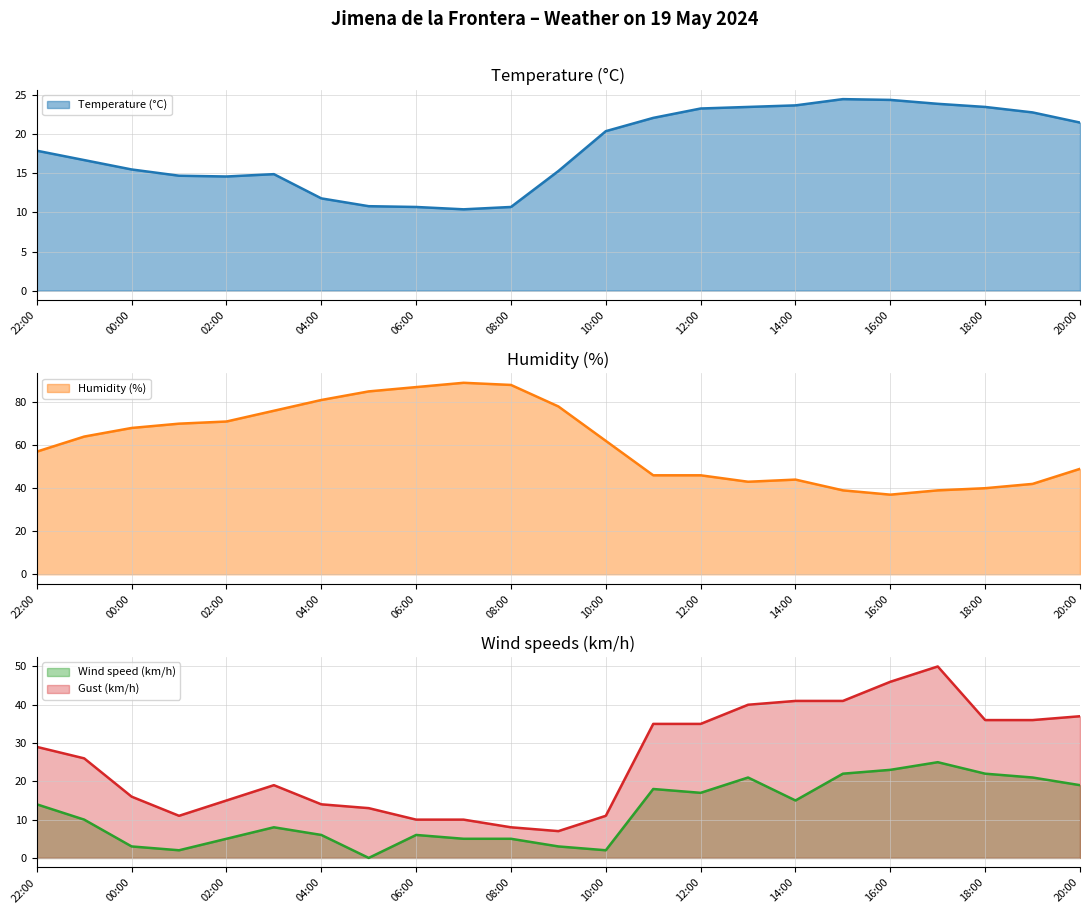

Reading left to right, transcribe all the data shown in this chart.

Temperature (°C): 22:00=17.9	23:00=16.7	00:00=15.5	01:00=14.7	02:00=14.6	03:00=14.9	04:00=11.8	05:00=10.8	06:00=10.7	07:00=10.4	08:00=10.7	09:00=15.3	10:00=20.4	11:00=22.1	12:00=23.3	13:00=23.5	14:00=23.7	15:00=24.5	16:00=24.4	17:00=23.9	18:00=23.5	19:00=22.8	20:00=21.5
Humidity (%): 22:00=57.0	23:00=64.0	00:00=68.0	01:00=70.0	02:00=71.0	03:00=76.0	04:00=81.0	05:00=85.0	06:00=87.0	07:00=89.0	08:00=88.0	09:00=78.0	10:00=62.0	11:00=46.0	12:00=46.0	13:00=43.0	14:00=44.0	15:00=39.0	16:00=37.0	17:00=39.0	18:00=40.0	19:00=42.0	20:00=49.0
Wind speed (km/h): 22:00=14.0	23:00=10.0	00:00=3.0	01:00=2.0	02:00=5.0	03:00=8.0	04:00=6.0	05:00=0.0	06:00=6.0	07:00=5.0	08:00=5.0	09:00=3.0	10:00=2.0	11:00=18.0	12:00=17.0	13:00=21.0	14:00=15.0	15:00=22.0	16:00=23.0	17:00=25.0	18:00=22.0	19:00=21.0	20:00=19.0
Gust (km/h): 22:00=29.0	23:00=26.0	00:00=16.0	01:00=11.0	02:00=15.0	03:00=19.0	04:00=14.0	05:00=13.0	06:00=10.0	07:00=10.0	08:00=8.0	09:00=7.0	10:00=11.0	11:00=35.0	12:00=35.0	13:00=40.0	14:00=41.0	15:00=41.0	16:00=46.0	17:00=50.0	18:00=36.0	19:00=36.0	20:00=37.0